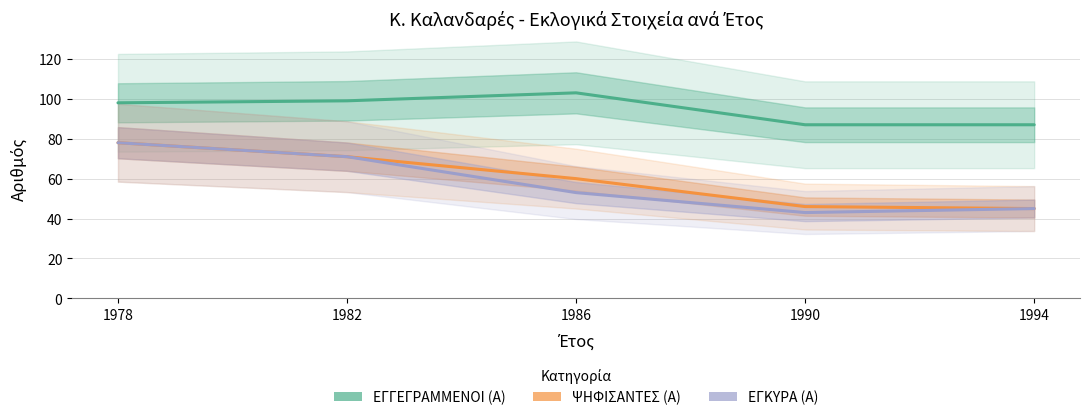

How many values in the ΕΓΚΥΡΑ (Α) series are below 53?

2